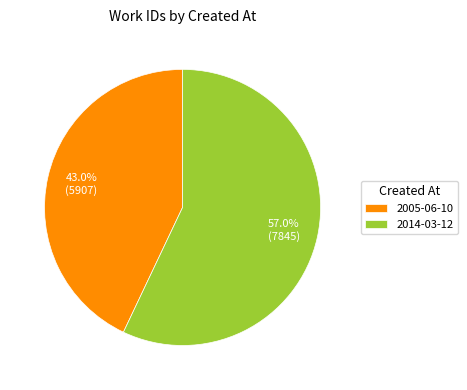

What is the largest slice in the pie chart?

2014-03-12